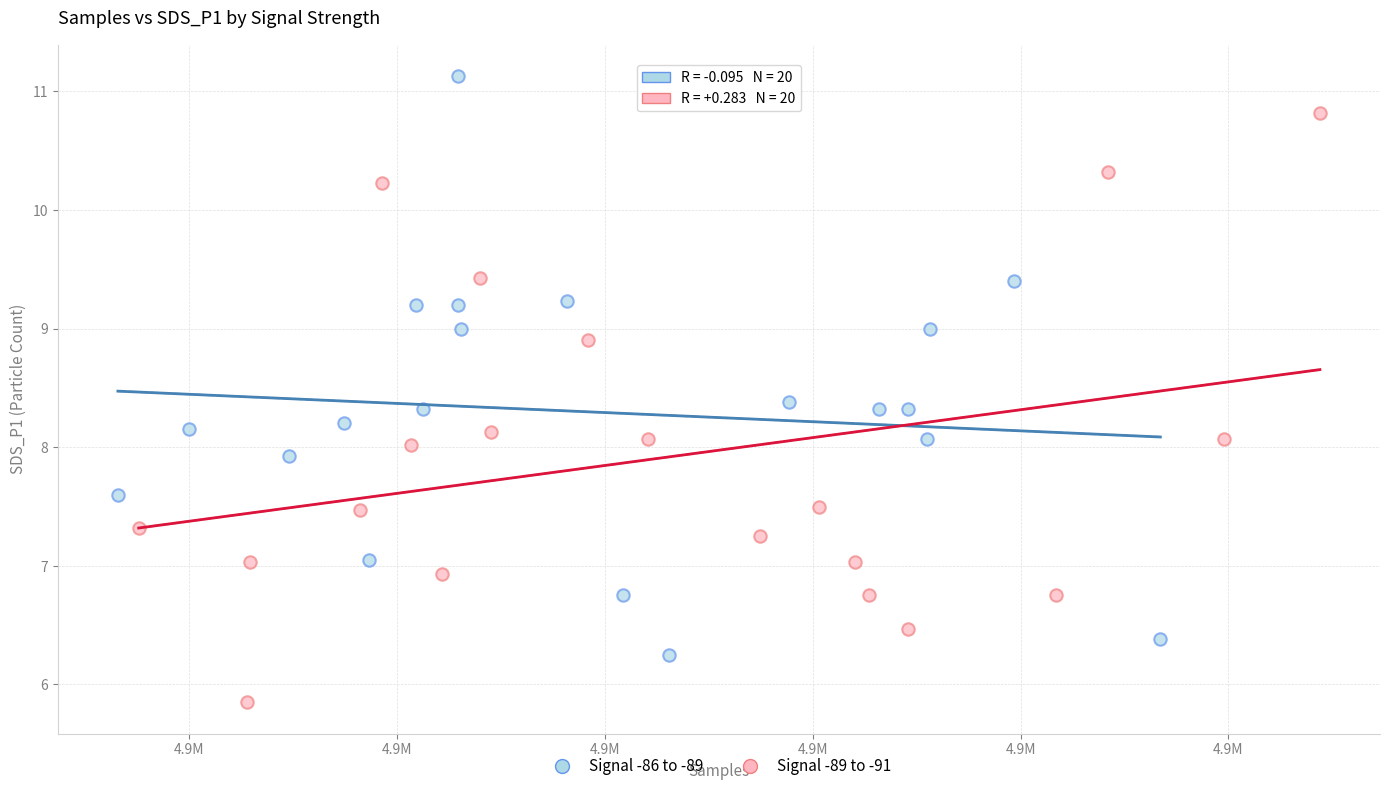

Which series contains the lowest Y value?

Signal -89 to -91